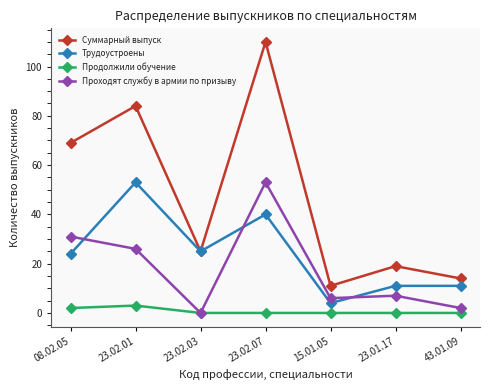

What is the value of the Трудоустроены point at the 6th from the left?

11